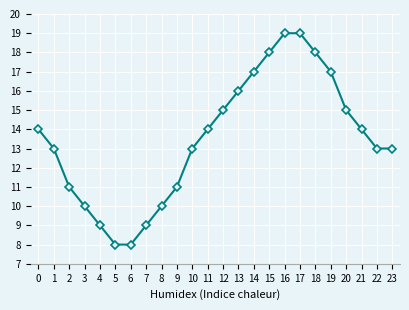

True or false: the data has more than 2 interior local peaks.

False